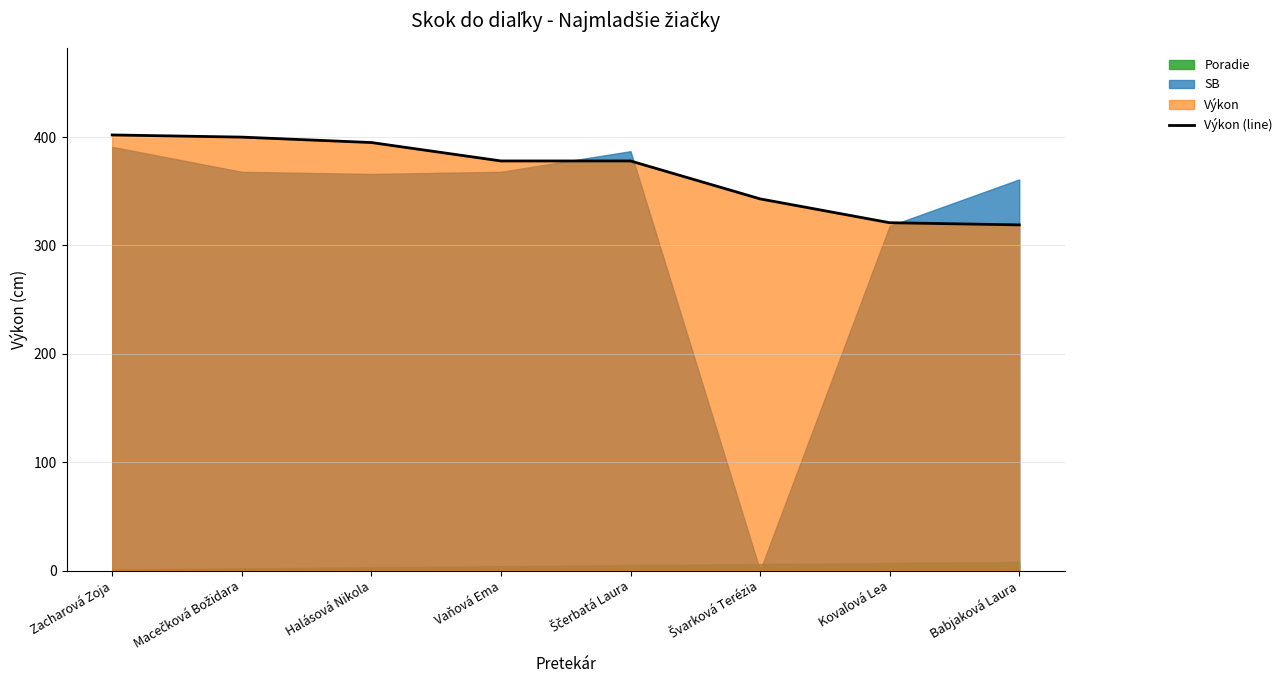

True or false: Výkon (line) has a value of 319 at Babjaková Laura.

True